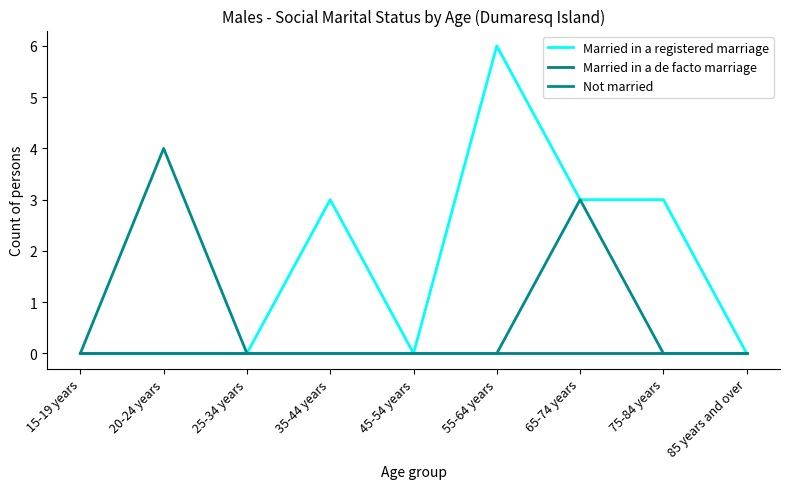

Reading left to right, what are all the values shown in this chart?

Married in a registered marriage: 15-19 years=0	20-24 years=0	25-34 years=0	35-44 years=3	45-54 years=0	55-64 years=6	65-74 years=3	75-84 years=3	85 years and over=0
Married in a de facto marriage: 15-19 years=0	20-24 years=0	25-34 years=0	35-44 years=0	45-54 years=0	55-64 years=0	65-74 years=0	75-84 years=0	85 years and over=0
Not married: 15-19 years=0	20-24 years=4	25-34 years=0	35-44 years=0	45-54 years=0	55-64 years=0	65-74 years=3	75-84 years=0	85 years and over=0